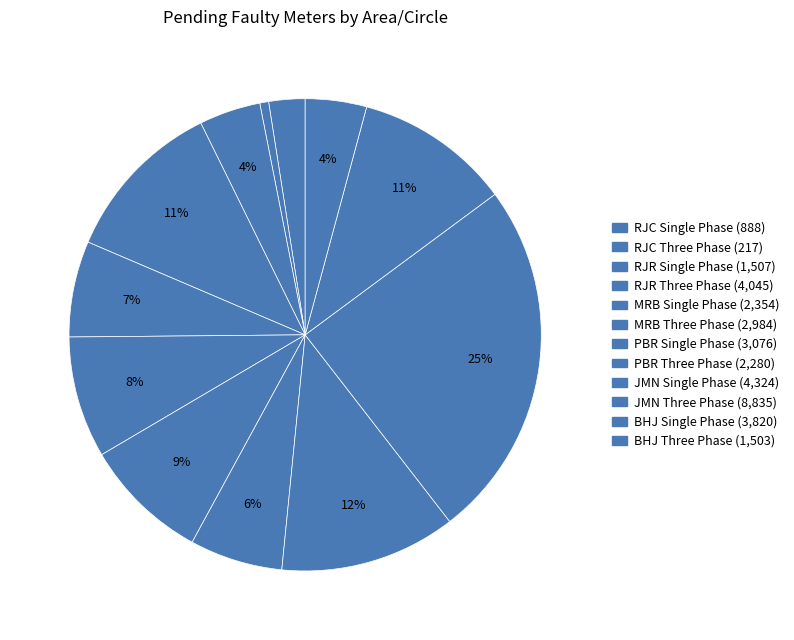

Does any single category account for the majority?

No